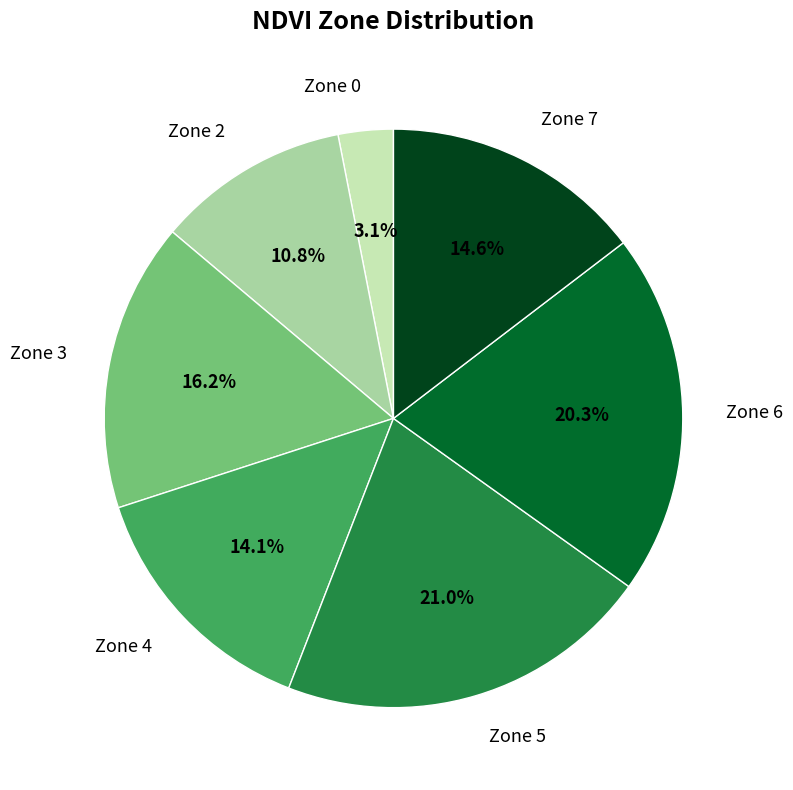

Is Zone 7 the majority of the pie?

No